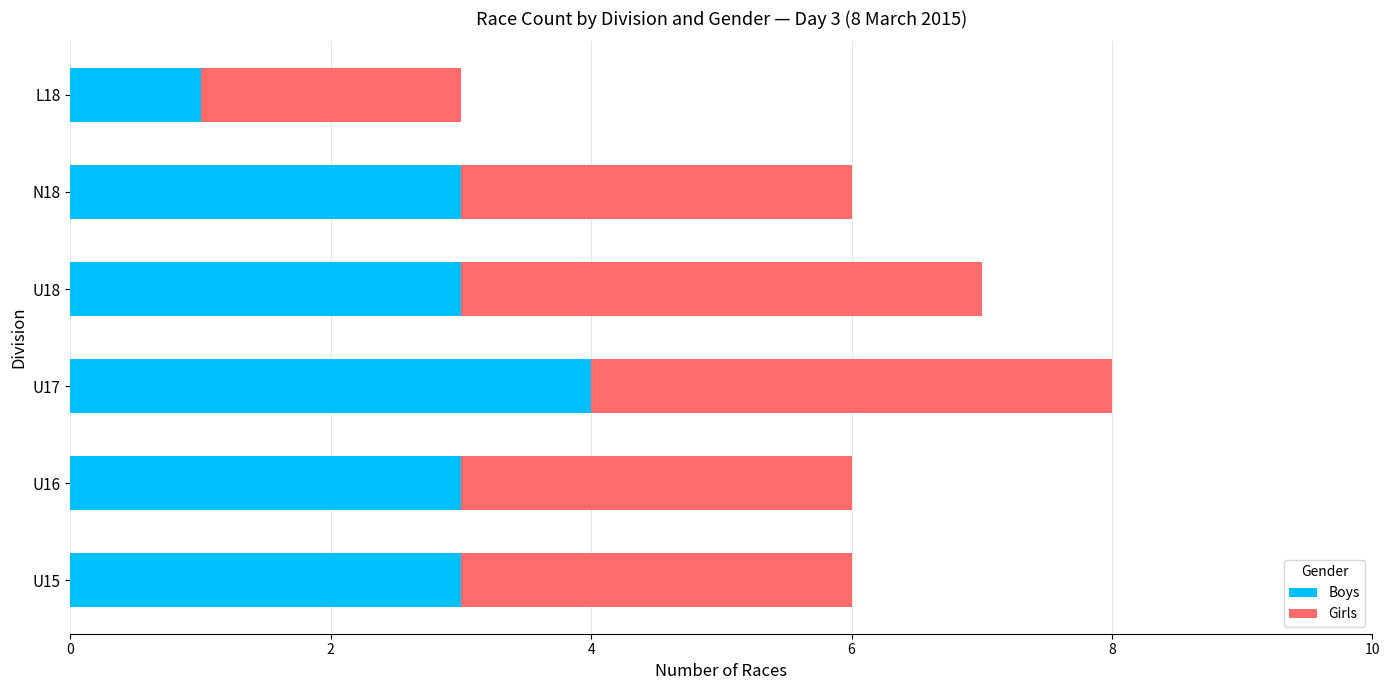

What is the average value of the Boys series?

3